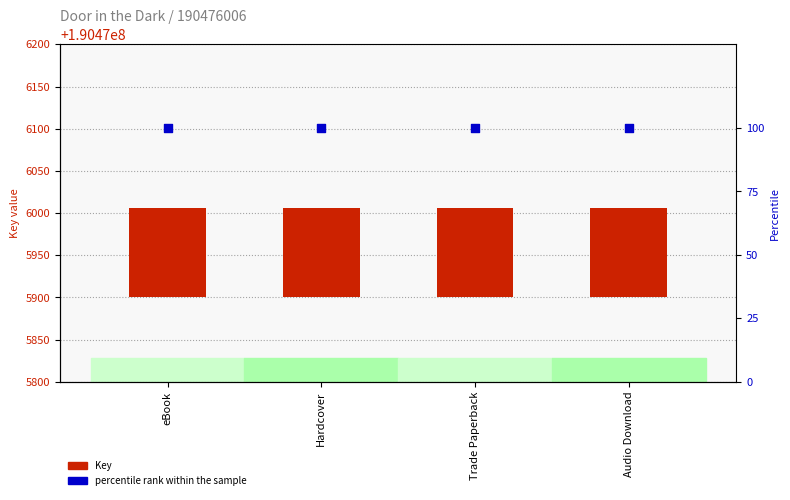

Which series has the largest total across all categories?

Key